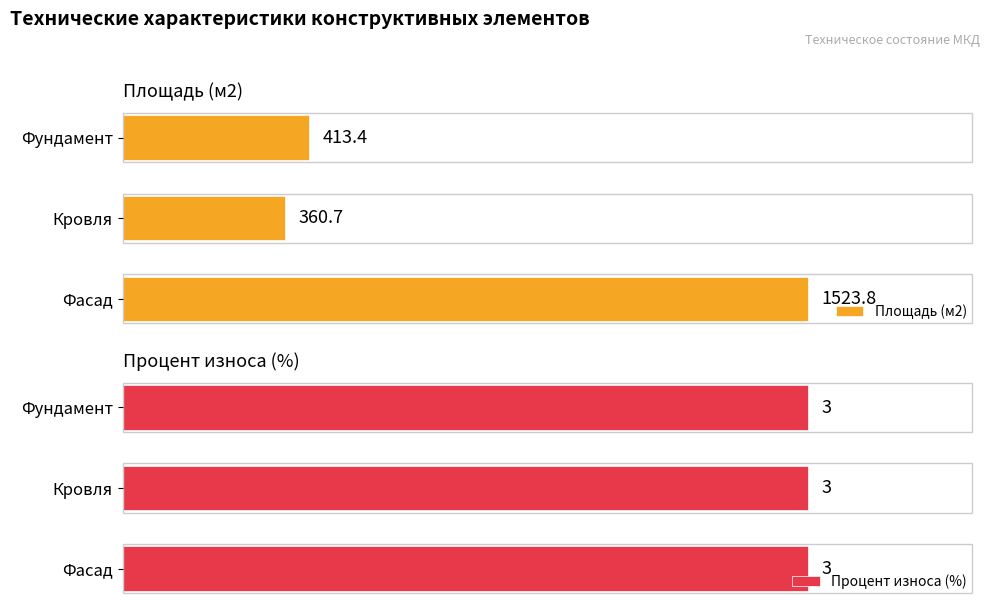

Which series has the largest total across all categories?

Площадь (м2)